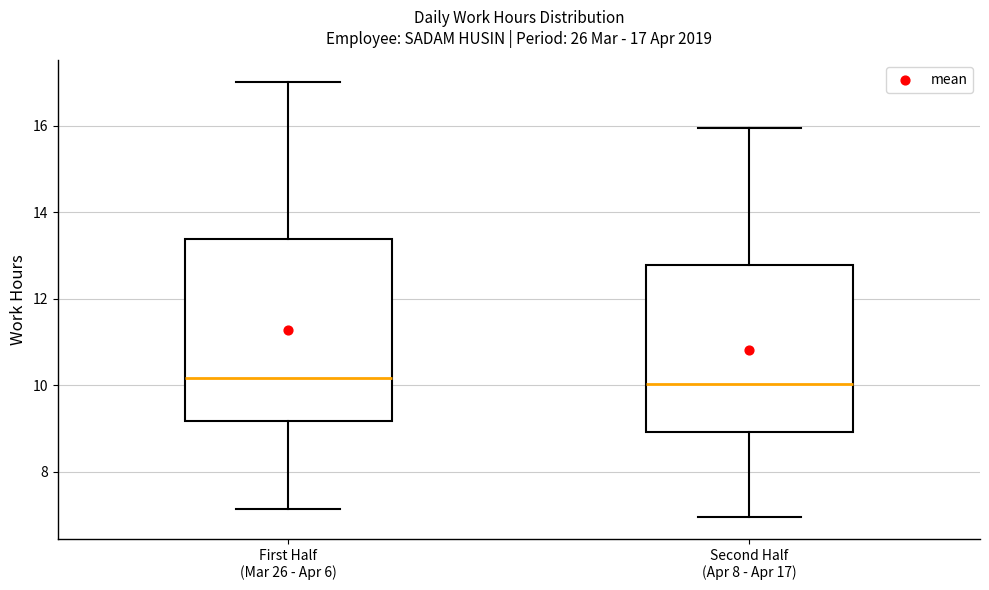

Comparing the boxes themselves (not the whiskers), which one is the tallest?

First Half (Mar 26 - Apr 6)